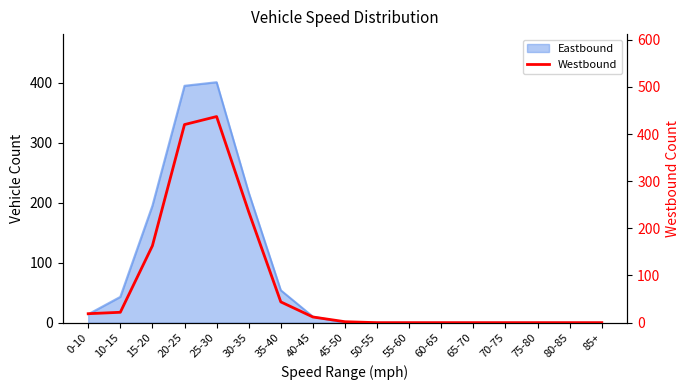

The value at 25-30 is 437. True or false?

True